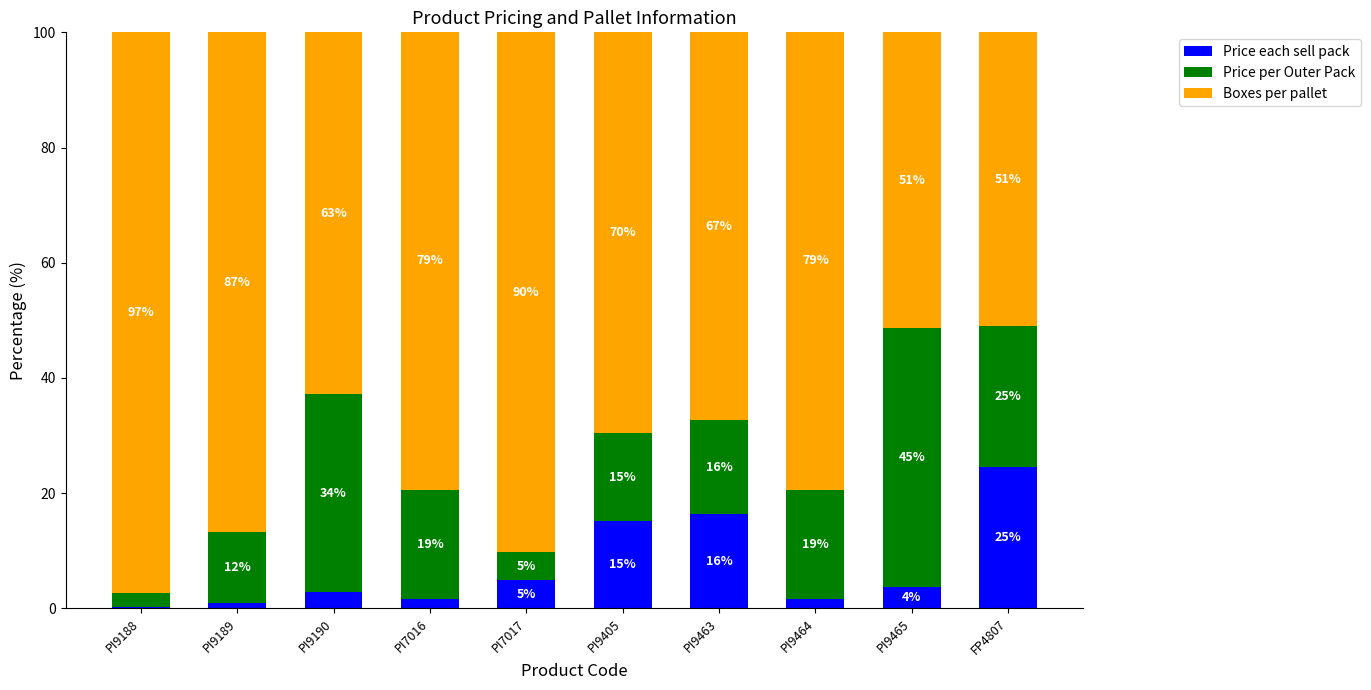

At which label does Price each sell pack first exceed 3?

PI7017